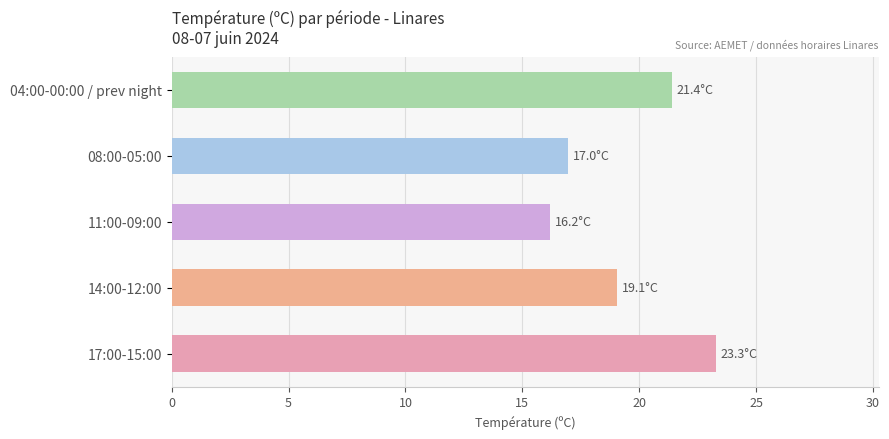

Which has a higher value, 04:00-00:00 / prev night or 08:00-05:00?

04:00-00:00 / prev night